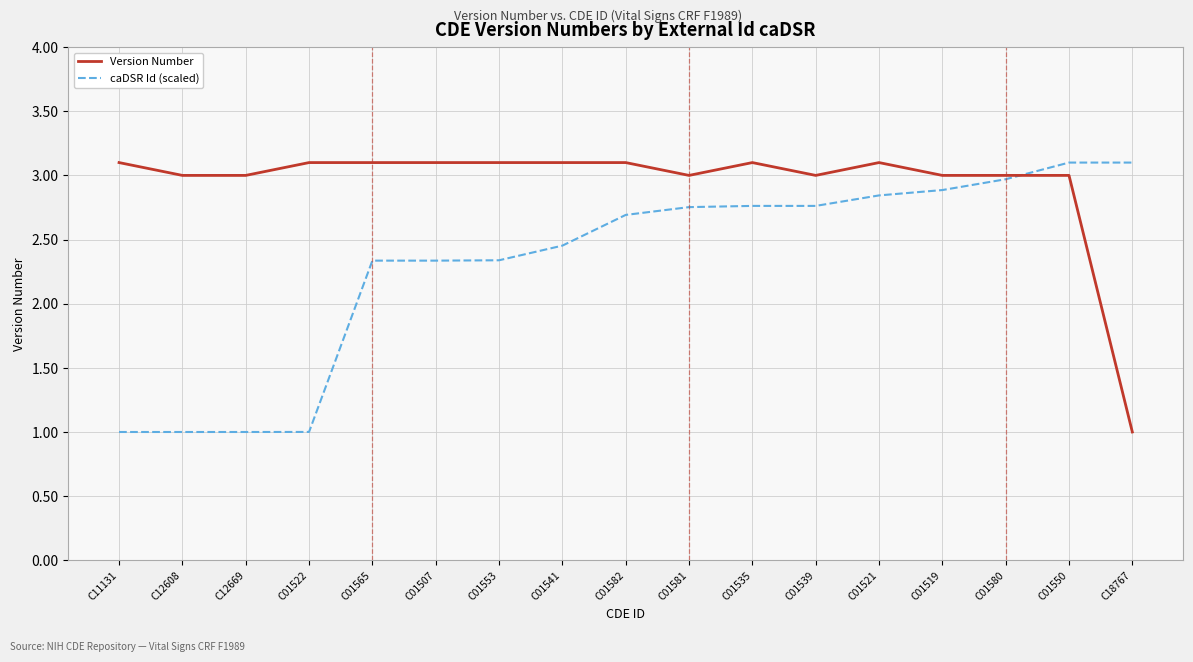

What is the minimum value for caDSR Id (scaled)?

1.0